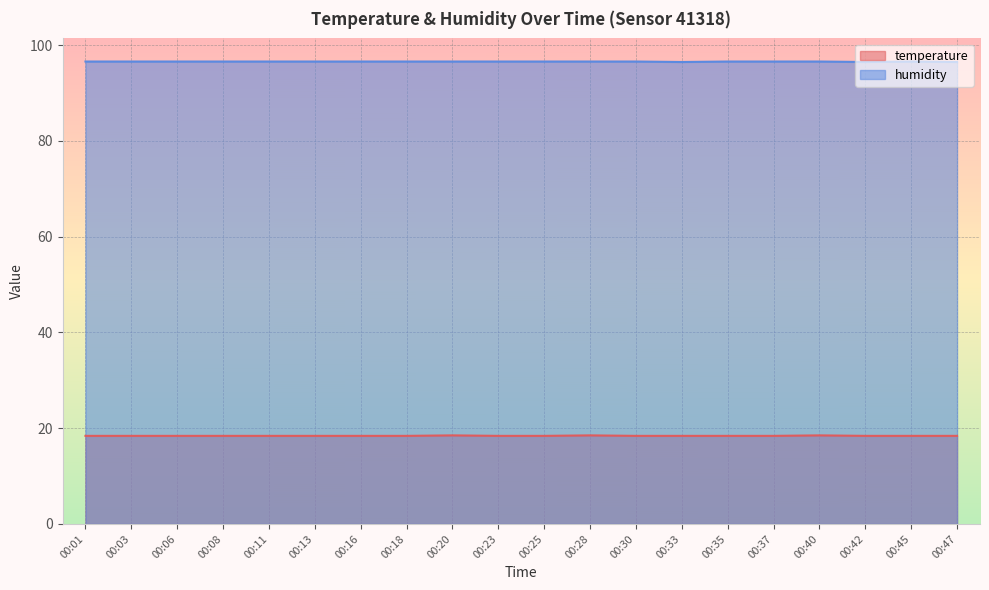

Count the number of categories in the chart.

20